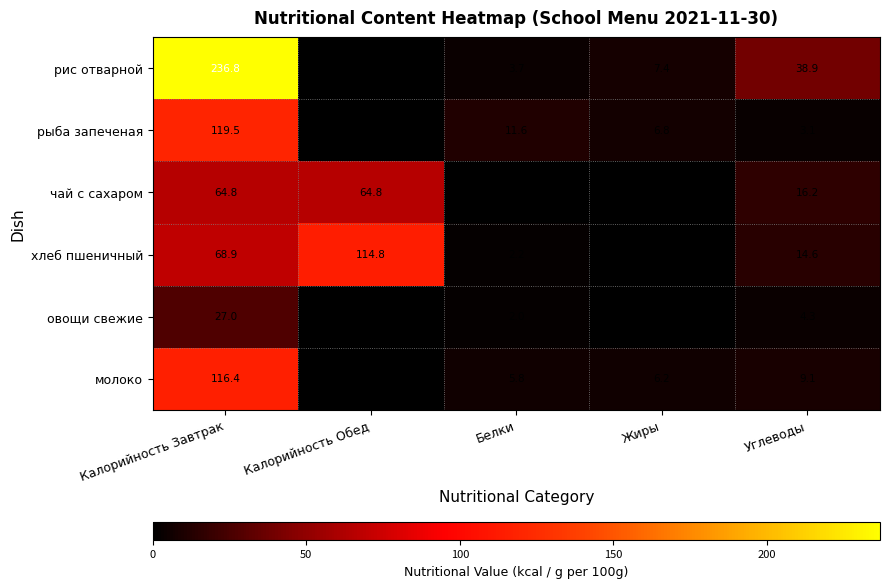

What is the difference between the maximum and minimum values in the молоко series?

116.4